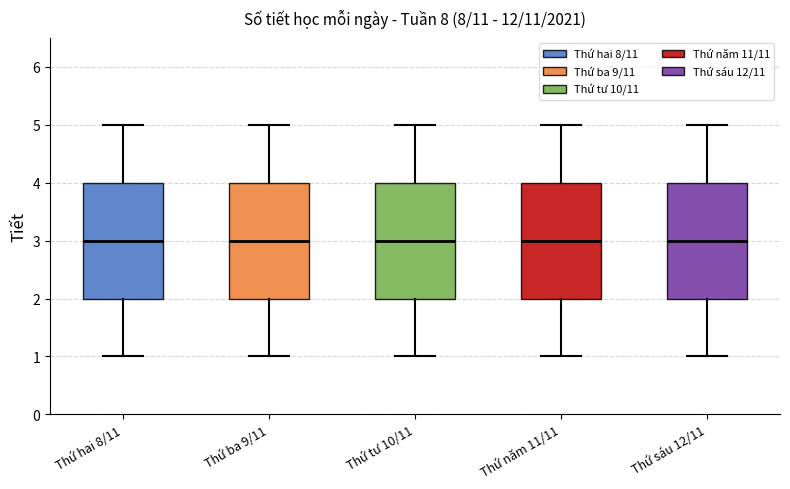

Reading left to right, transcribe this box plot: for each box, give where its median line is, the range the box spans, and where its two whiskers end, as read against the y-axis. The values are not printed on the chart, so give them approximately, as read against the axis.

Thứ hai 8/11: median 3, box 2 to 4, whiskers 1 to 5
Thứ ba 9/11: median 3, box 2 to 4, whiskers 1 to 5
Thứ tư 10/11: median 3, box 2 to 4, whiskers 1 to 5
Thứ năm 11/11: median 3, box 2 to 4, whiskers 1 to 5
Thứ sáu 12/11: median 3, box 2 to 4, whiskers 1 to 5